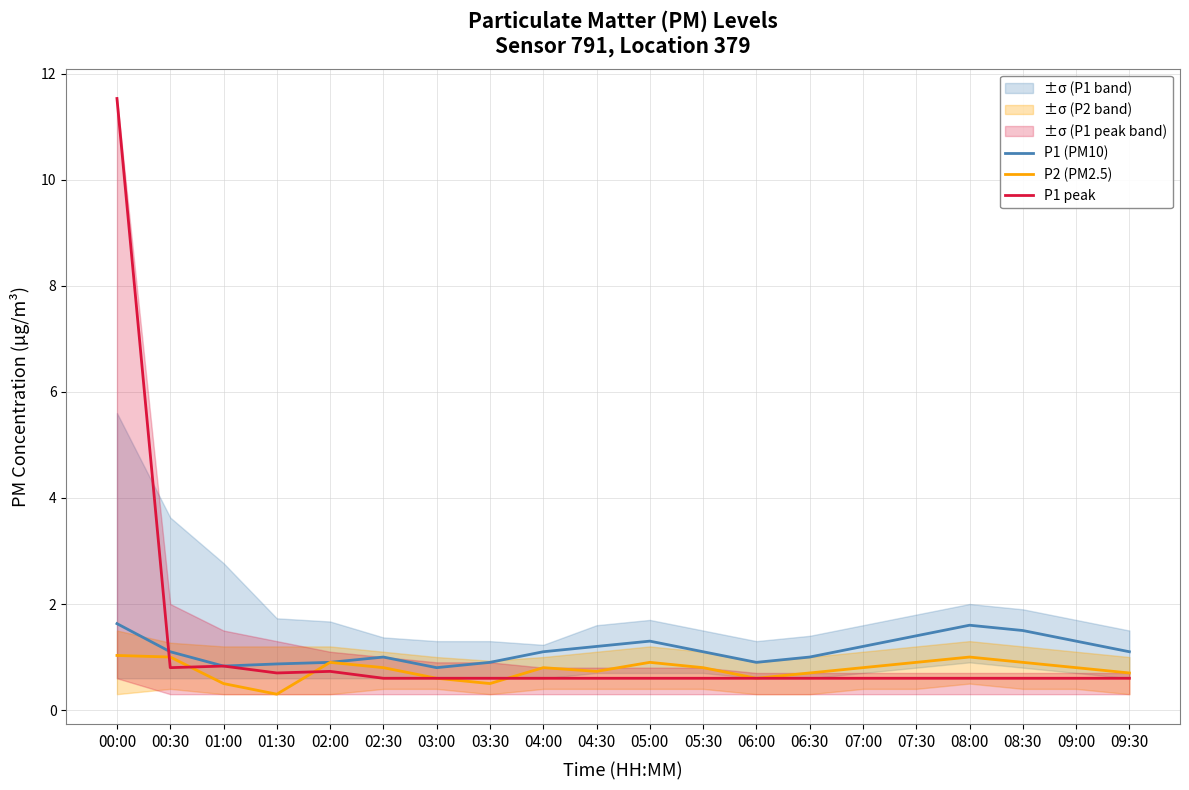

Where is the first local minimum for P1 (PM10)?

01:00